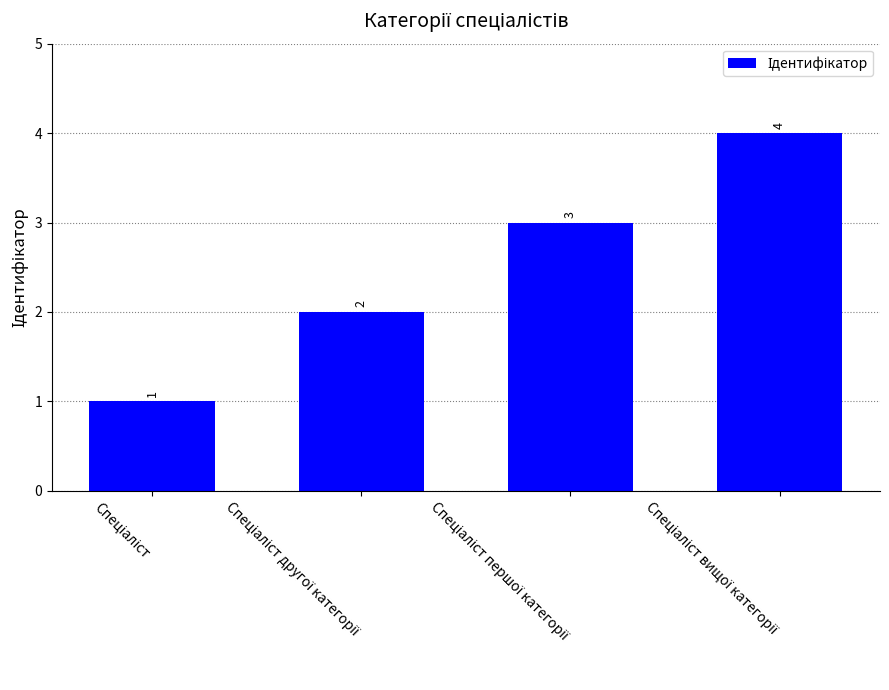

What is the value of the 1st bar from the left?

1